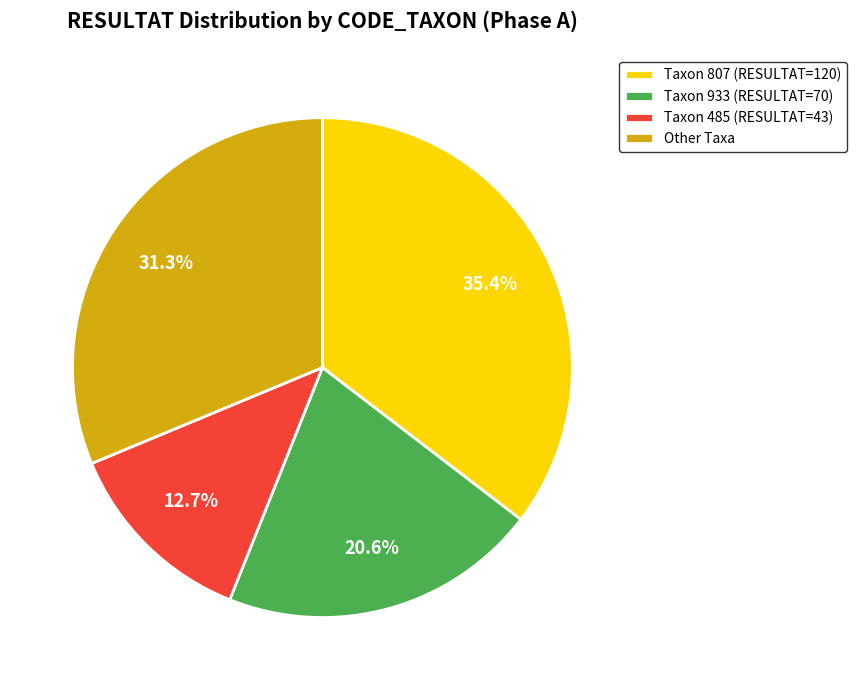

Does Taxon 807 (RESULTAT=120) represent more than half of the total?

No